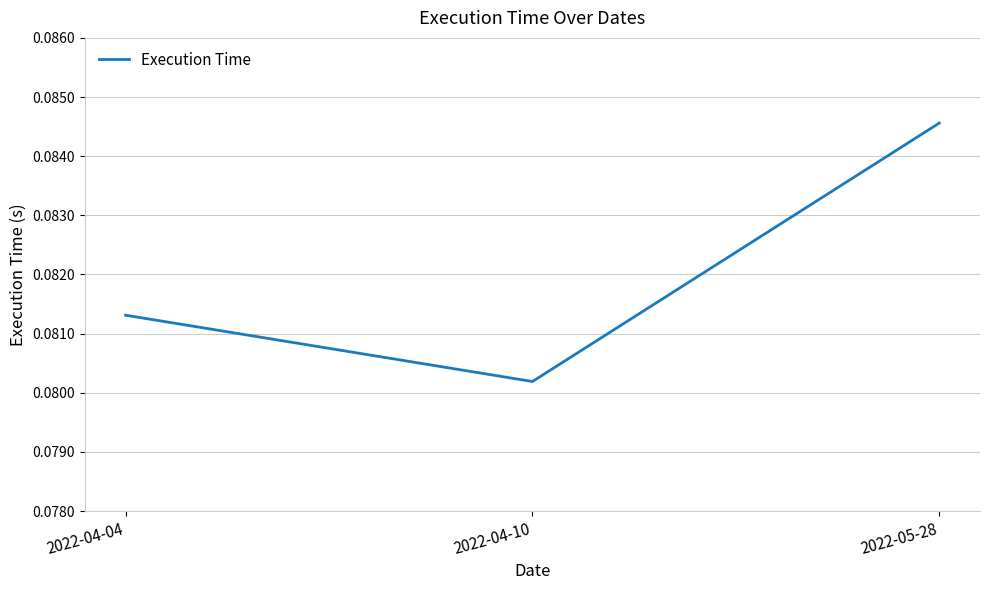

Which label corresponds to the smallest value in the chart?

2022-04-10